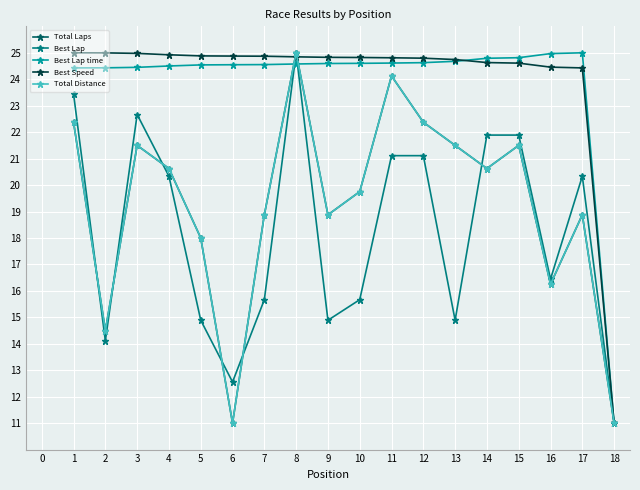

Does the chart display data point markers on the line(s)?

Yes